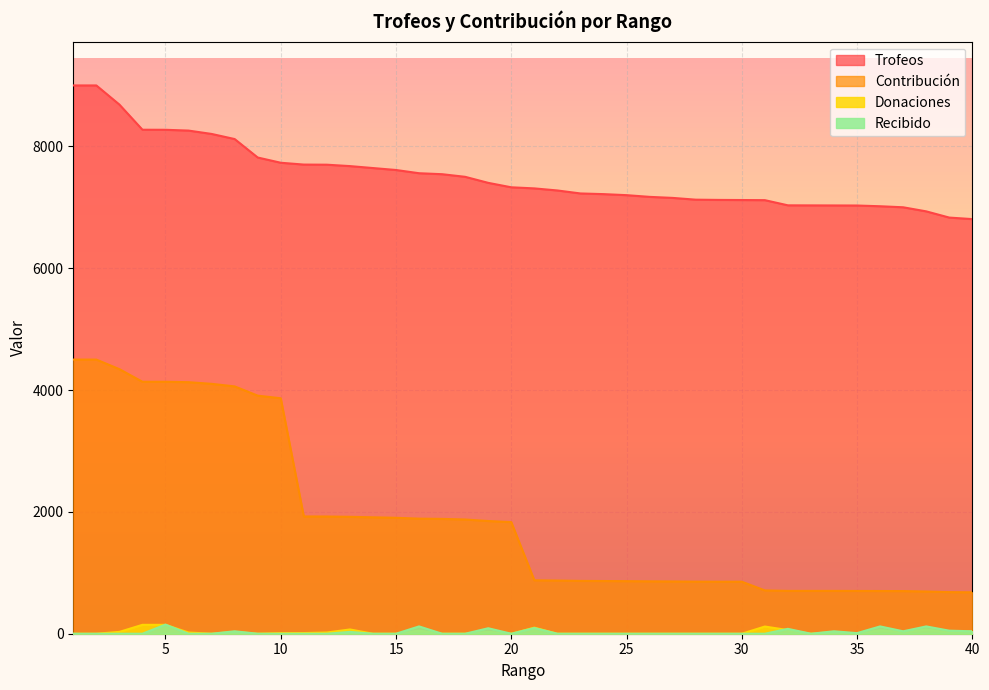

What is the average value of the Recibido series?

26